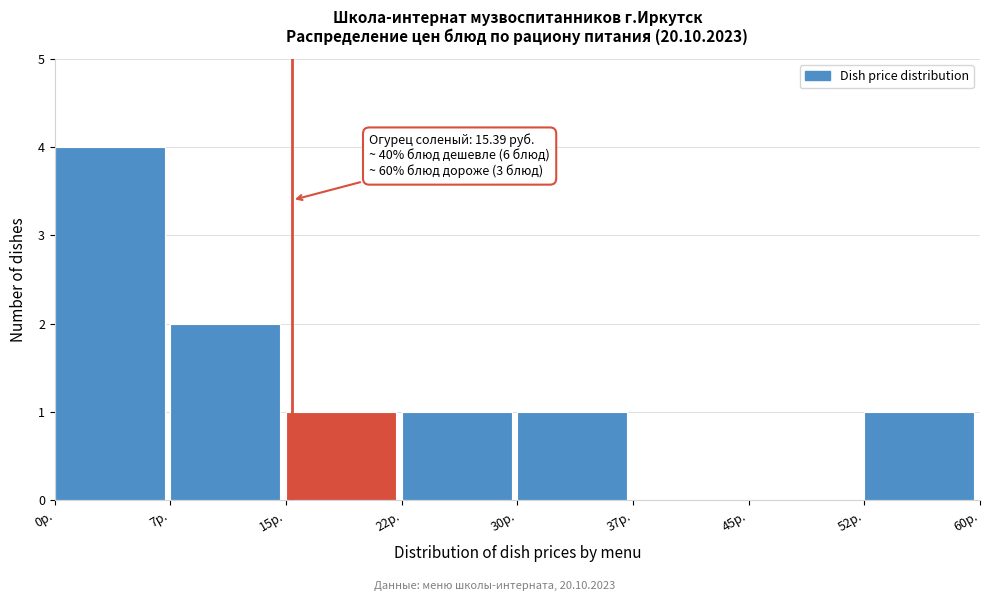

Over which range of the x-axis is the bar tallest?

0.0 to 7.5